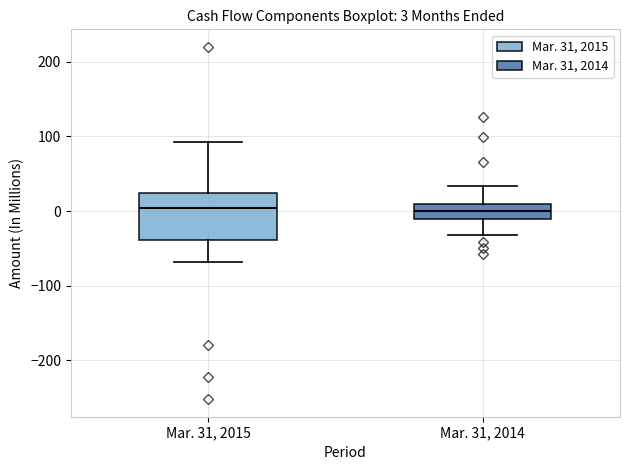

Which box is the tallest, from its lower edge to its upper edge?

Mar. 31, 2015